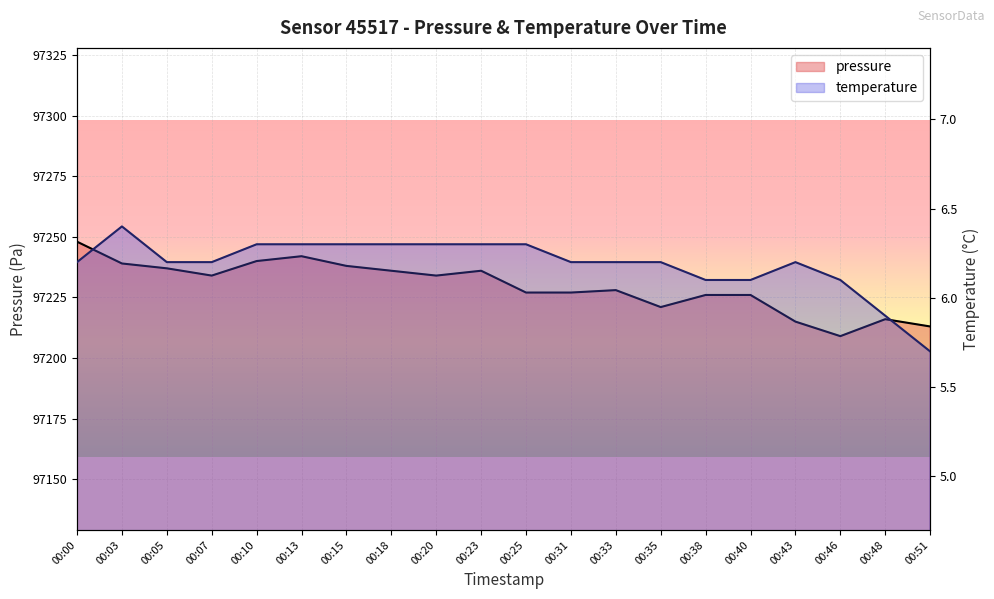

Is the value of temperature at 00:31 greater than the value of pressure at 00:51?

No